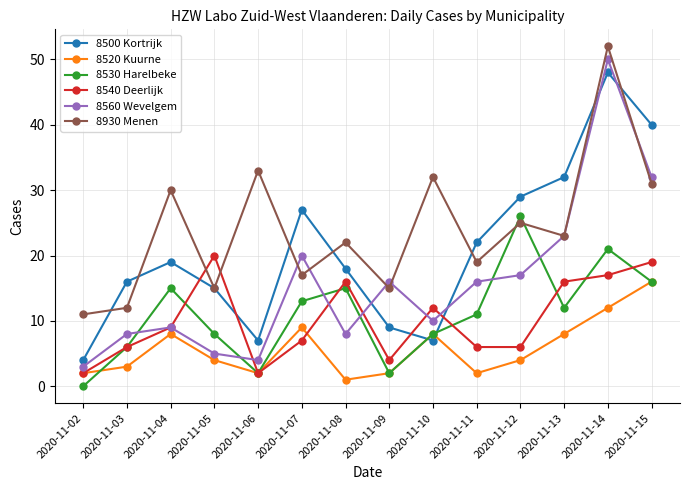

What are all the series names shown in the legend?

8500 Kortrijk, 8520 Kuurne, 8530 Harelbeke, 8540 Deerlijk, 8560 Wevelgem, 8930 Menen